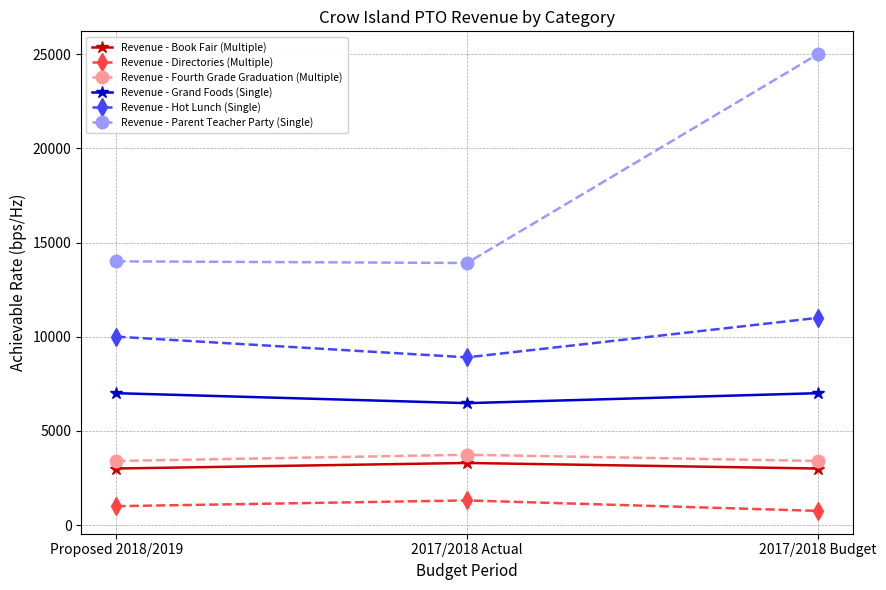

Rank the series at 2017/2018 Actual from lowest to highest value.

Revenue - Directories (Multiple), Revenue - Book Fair (Multiple), Revenue - Fourth Grade Graduation (Multiple), Revenue - Grand Foods (Single), Revenue - Hot Lunch (Single), Revenue - Parent Teacher Party (Single)